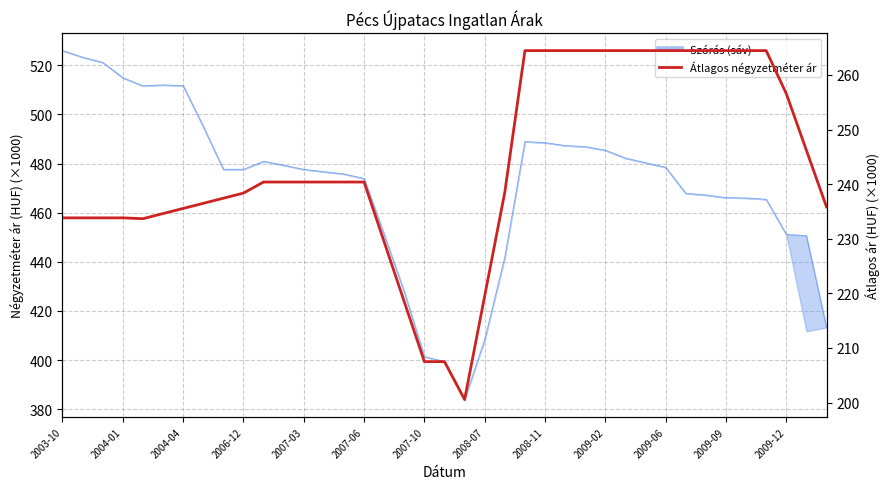

What is the difference between the maximum and minimum values in the Átlagos négyzetméter ár series?

63.9